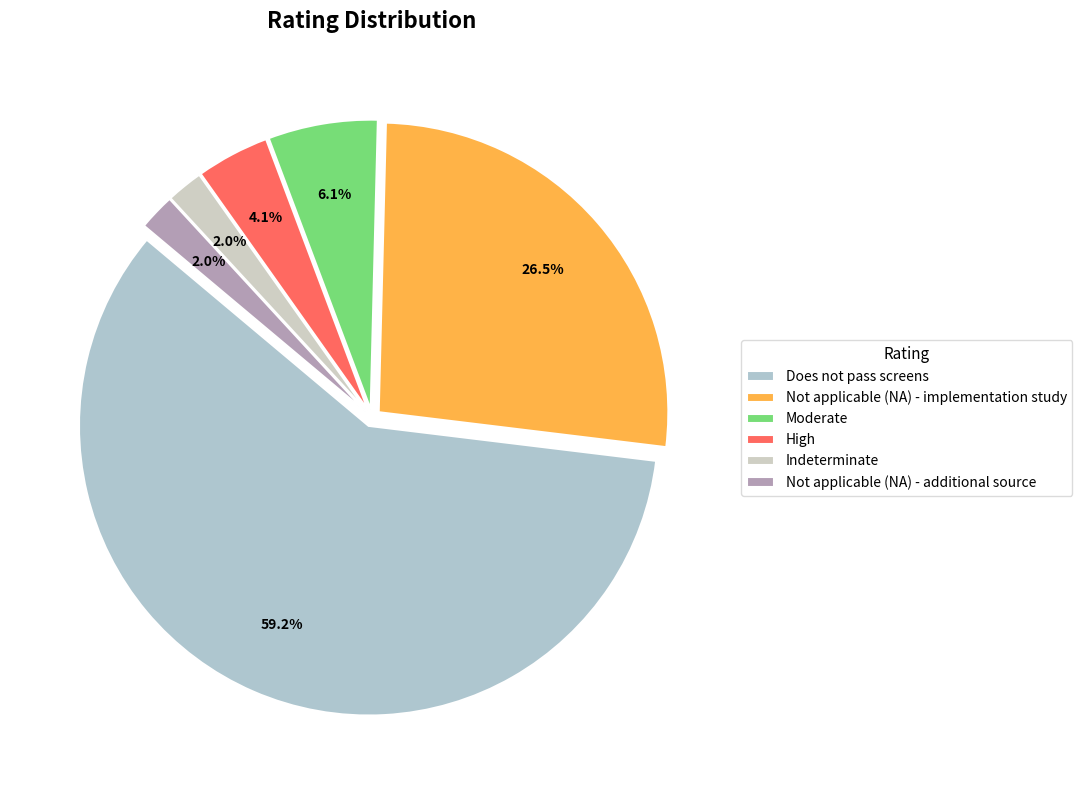

Rank the categories by value from lowest to highest.

Indeterminate, Not applicable (NA) - additional source, High, Moderate, Not applicable (NA) - implementation study, Does not pass screens